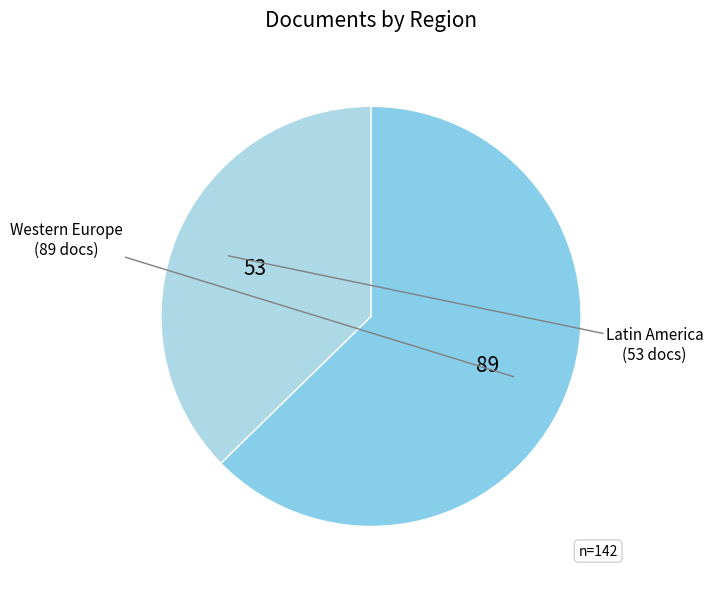

Is it true that Western Europe is 63% of the pie?

True